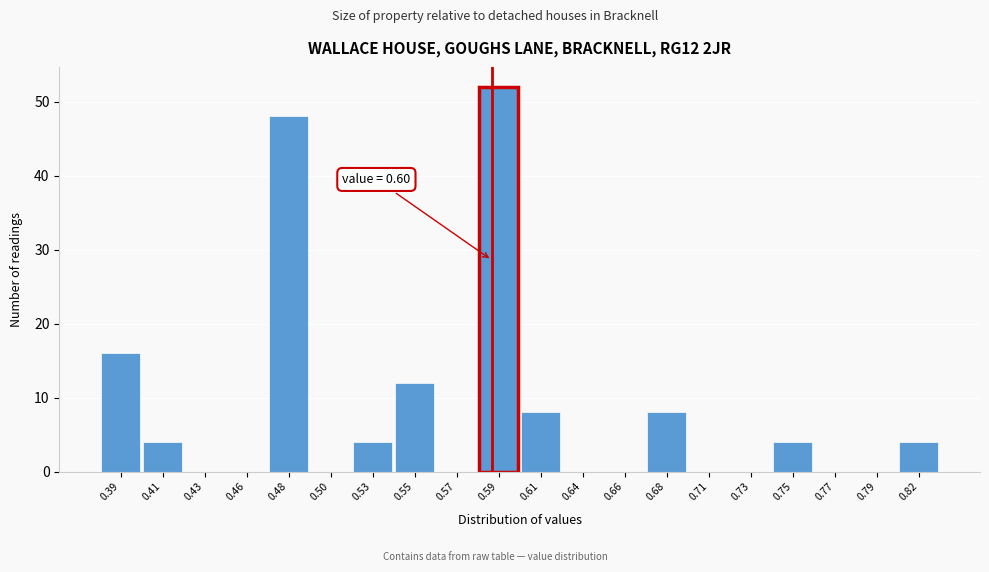

Reading left to right, what are all the values shown in this chart?

0.39=16	0.41=4	0.43=0	0.46=0	0.48=48	0.50=0	0.53=4	0.55=12	0.57=0	0.59=52	0.61=8	0.64=0	0.66=0	0.68=8	0.71=0	0.73=0	0.75=4	0.77=0	0.79=0	0.82=4